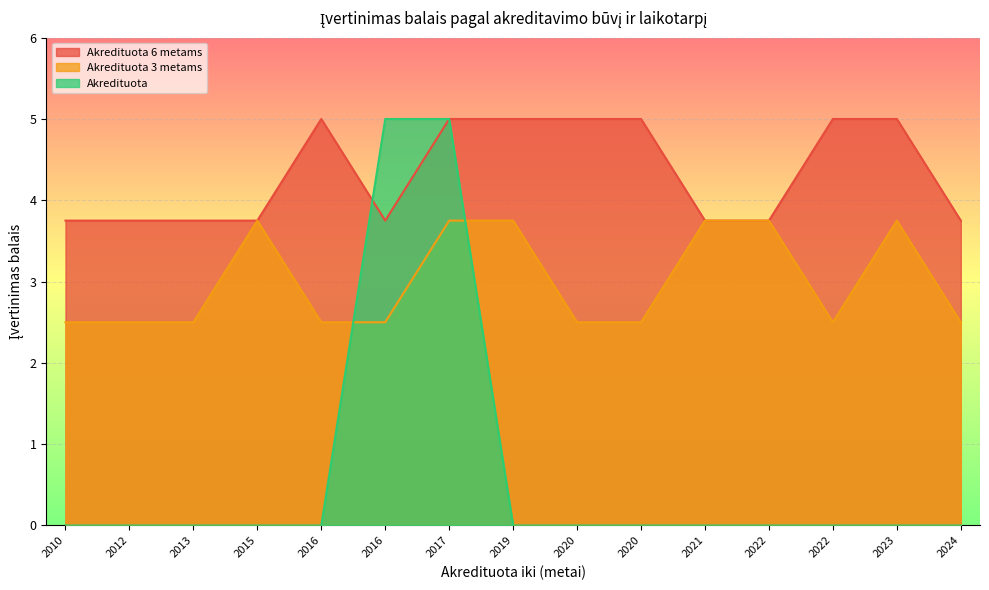

What is the difference between the second highest and minimum values in the Akredituota 6 metams series?

1.2